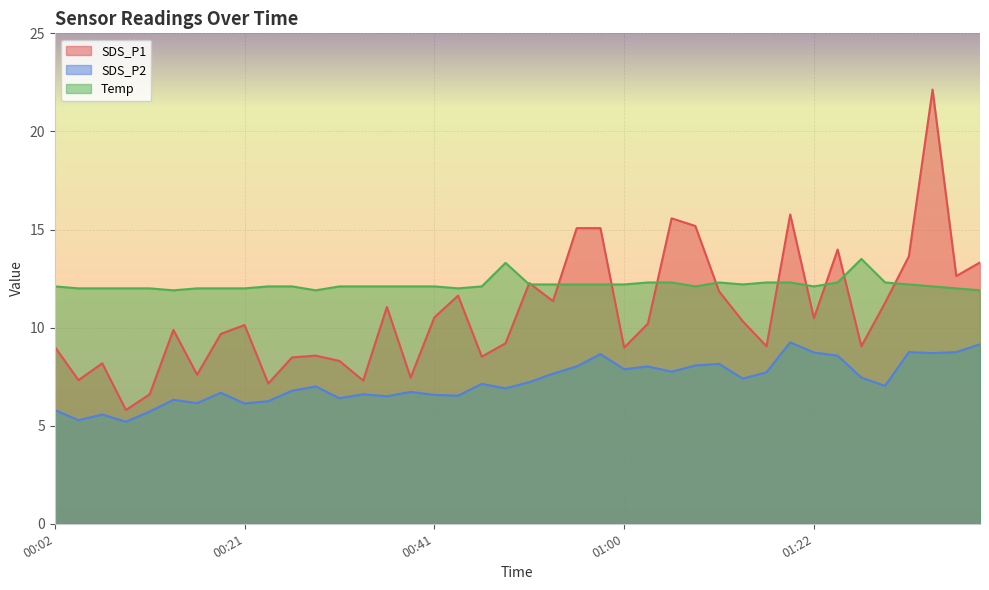

What are all the series names shown in the legend?

SDS_P1, SDS_P2, Temp